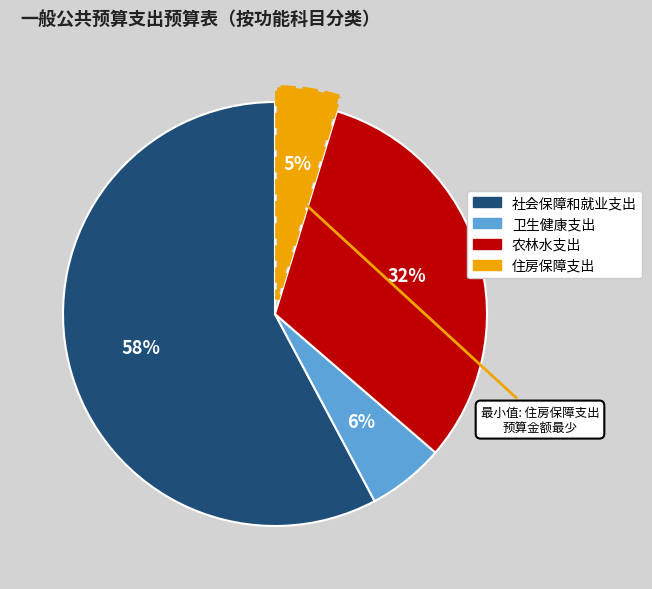

Rank the categories by value from lowest to highest.

住房保障支出, 卫生健康支出, 农林水支出, 社会保障和就业支出